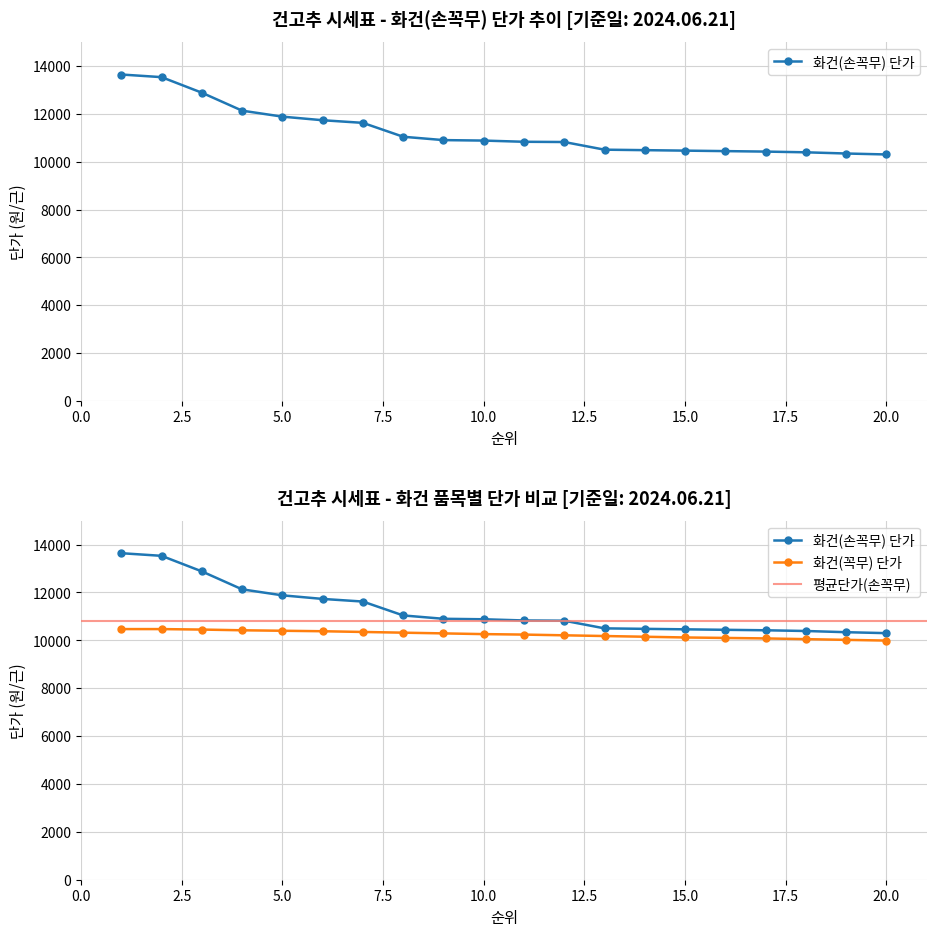

Reading right to left, transcribe all the data shown in this chart.

화건(손꼭무) 단가: 10300	10340	10390	10420	10440	10460	10480	10500	10820	10830	10880	10900	11040	11620	11730	11880	12130	12880	13530	13640
화건(꼭무) 단가: 9990	10020	10050	10080	10100	10120	10150	10180	10210	10240	10260	10290	10320	10350	10380	10400	10420	10450	10470	10470